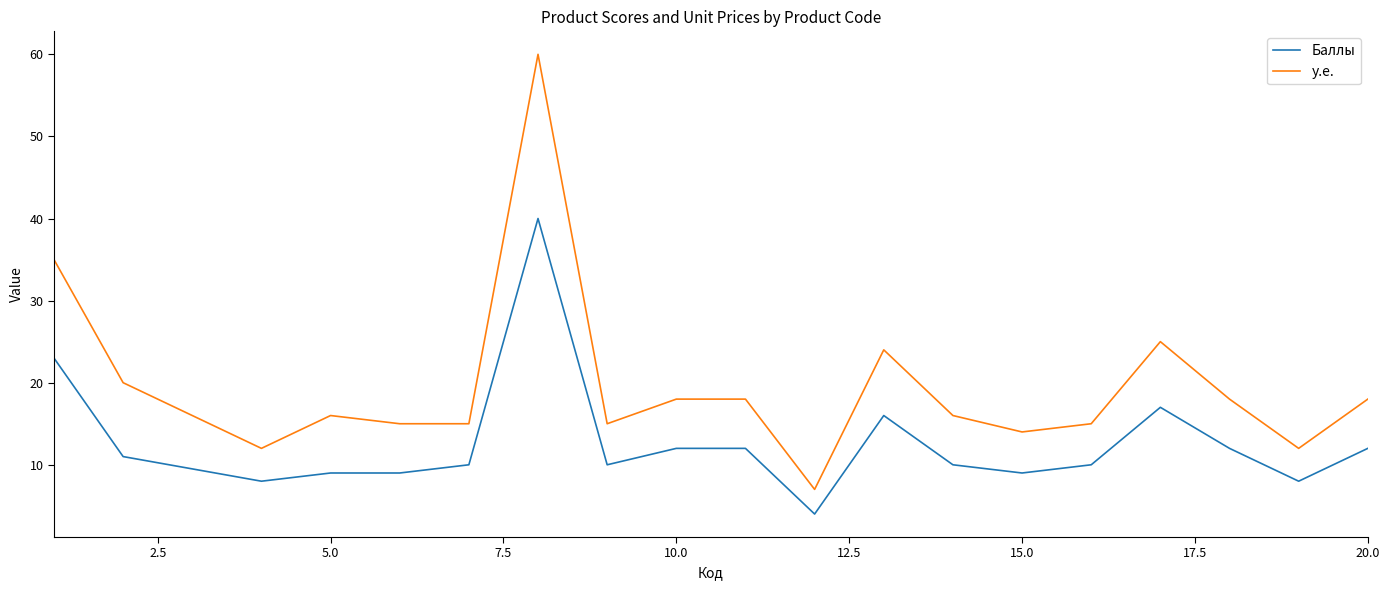

What is the smallest value displayed?

4.0